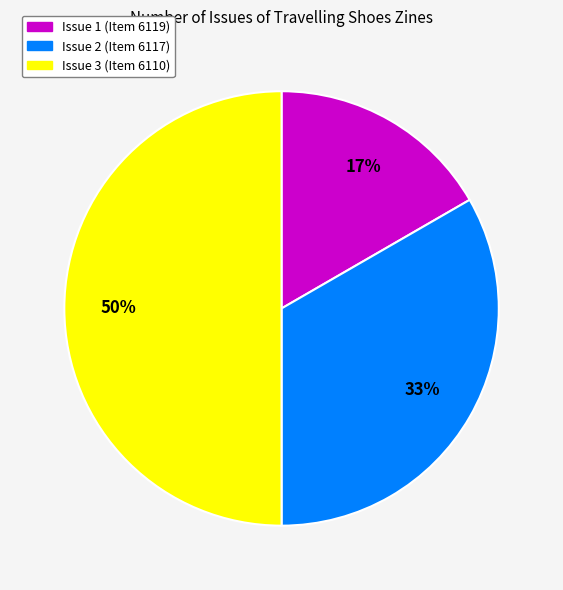

To the nearest percent, what is the average slice percentage?

33%